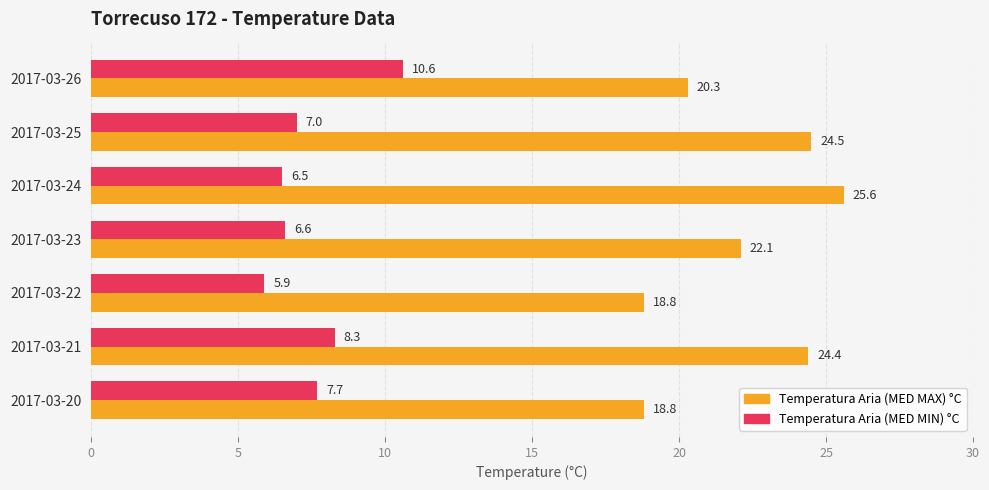

What is the minimum value for Temperatura Aria (MED MIN) °C?

5.9